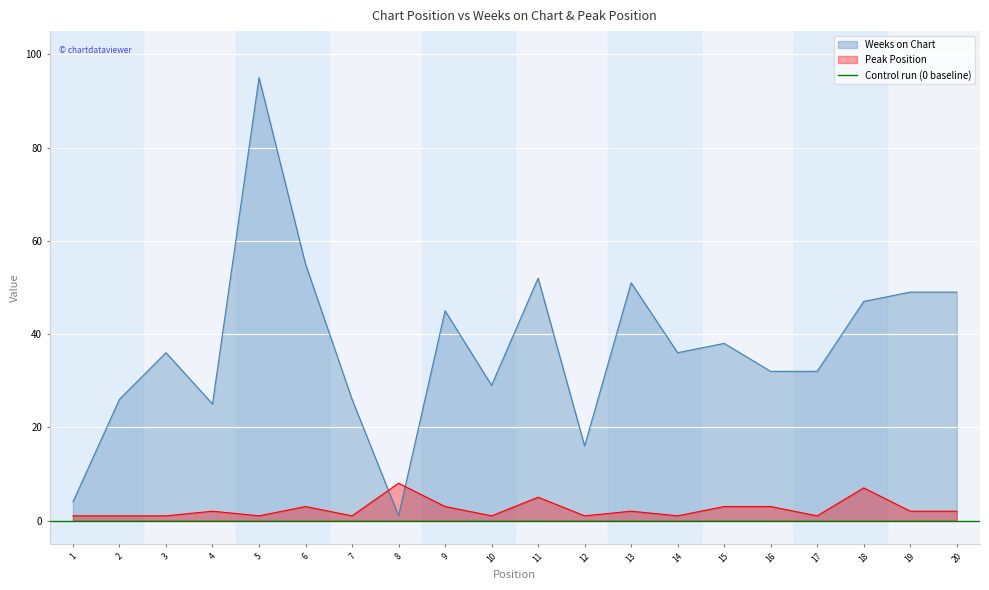

How many data points in Peak Position are less than 2?

9